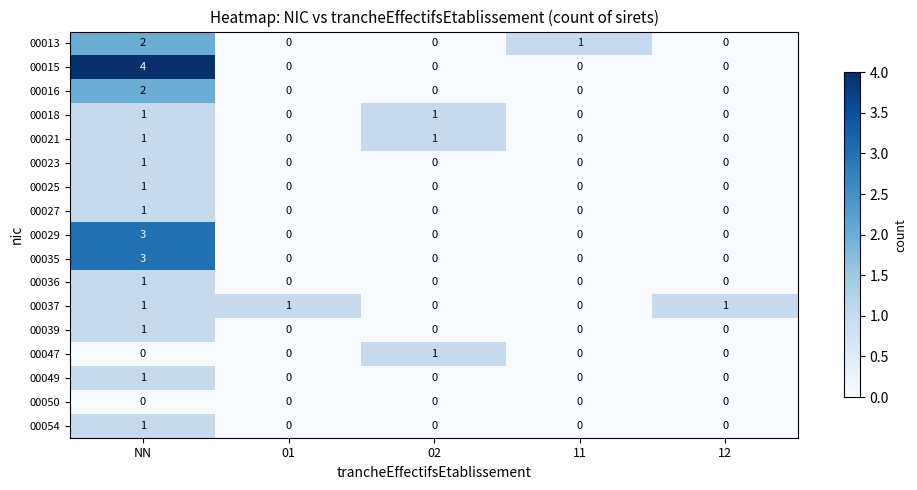

Which series has the largest total across all categories?

00015